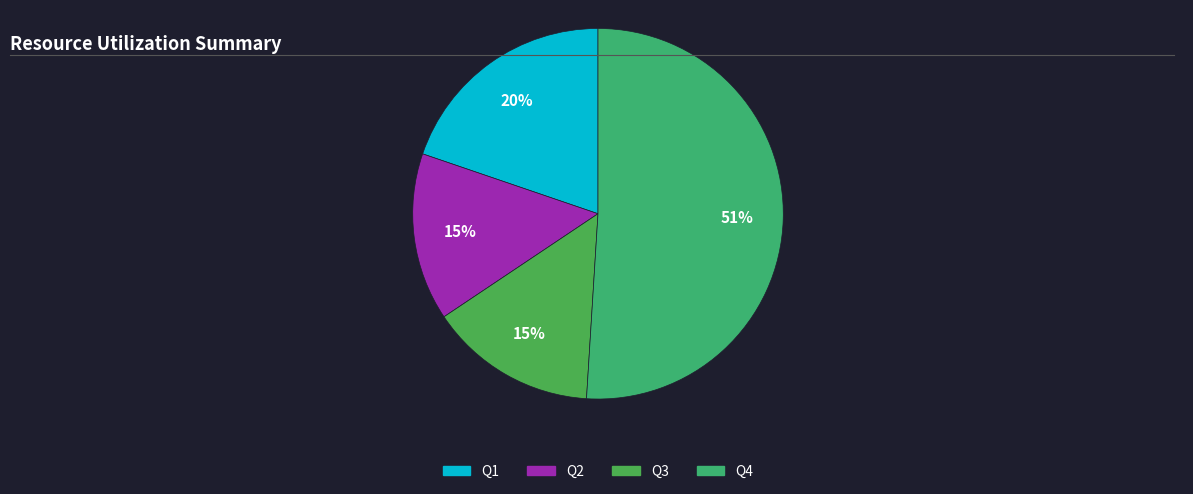

What is the largest slice in the pie chart?

Q4